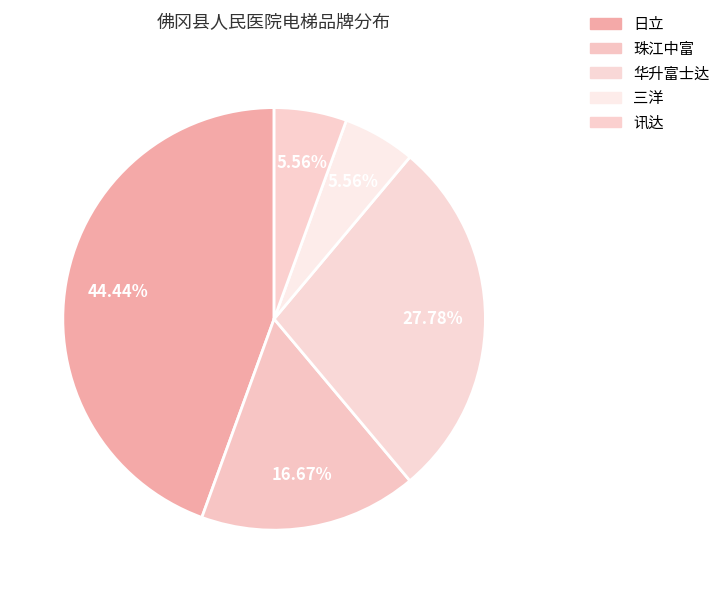

Does 讯达 represent more than half of the total?

No